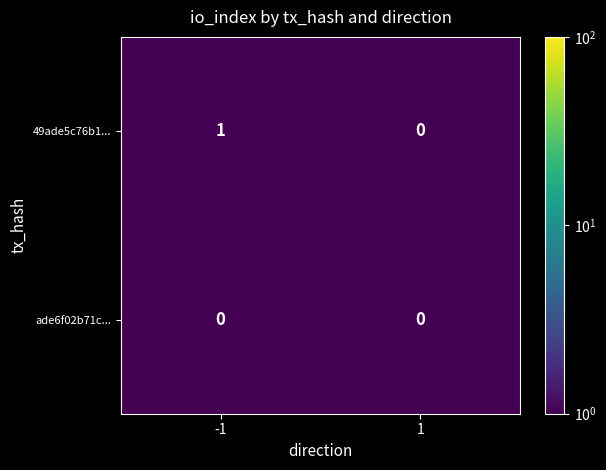

Reading left to right, what are all the values shown in this chart?

49ade5c76b1...: -1=1	1=0
ade6f02b71c...: -1=0	1=0